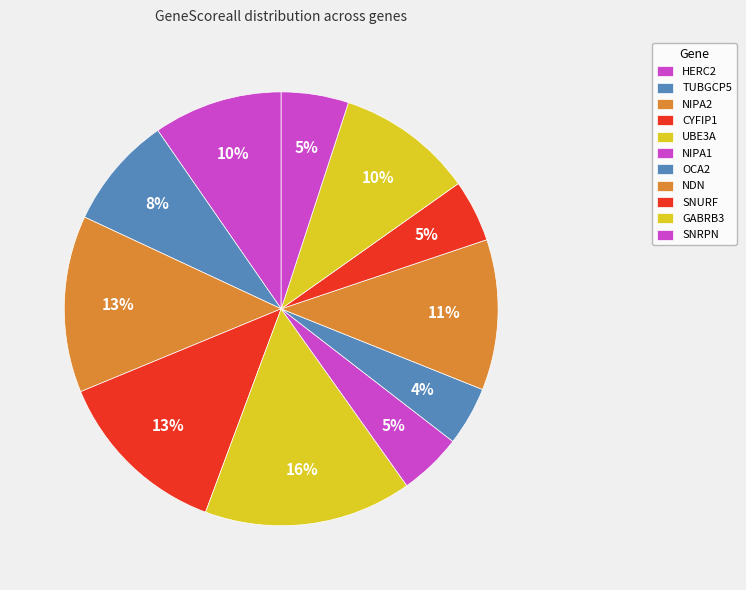

Rank the categories by value from highest to lowest.

UBE3A, NIPA2, CYFIP1, NDN, GABRB3, HERC2, TUBGCP5, SNRPN, NIPA1, SNURF, OCA2